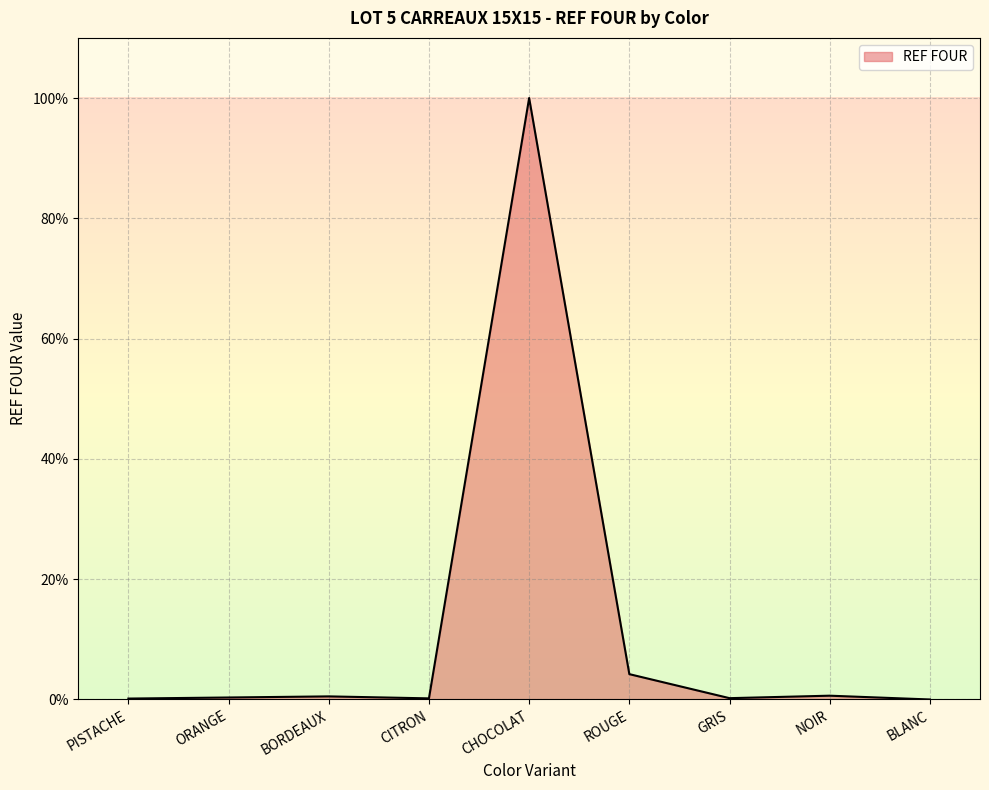

Does the chart have visible grid lines?

Yes